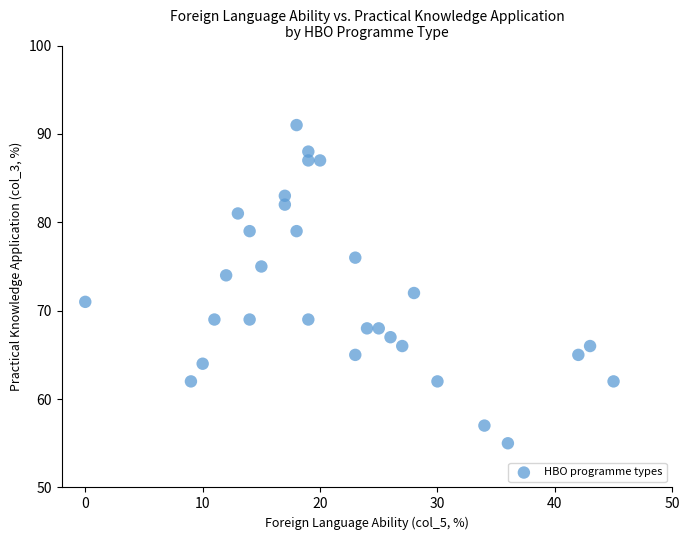

What is the range of X values (max minus min)?

45